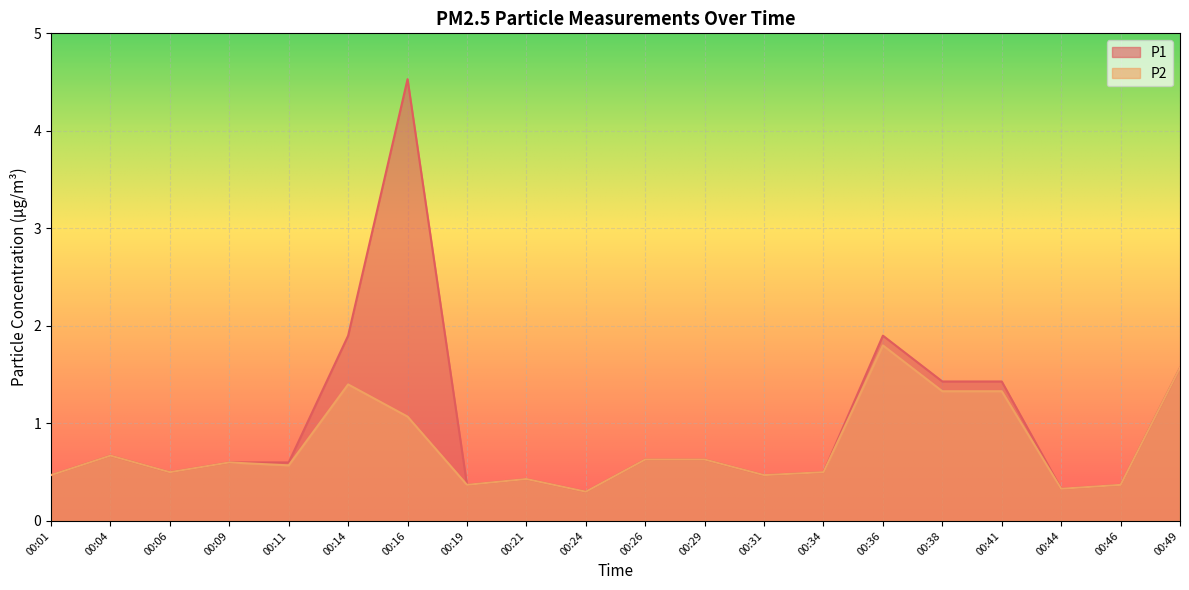

True or false: P1 and P2 cross at least once.

False